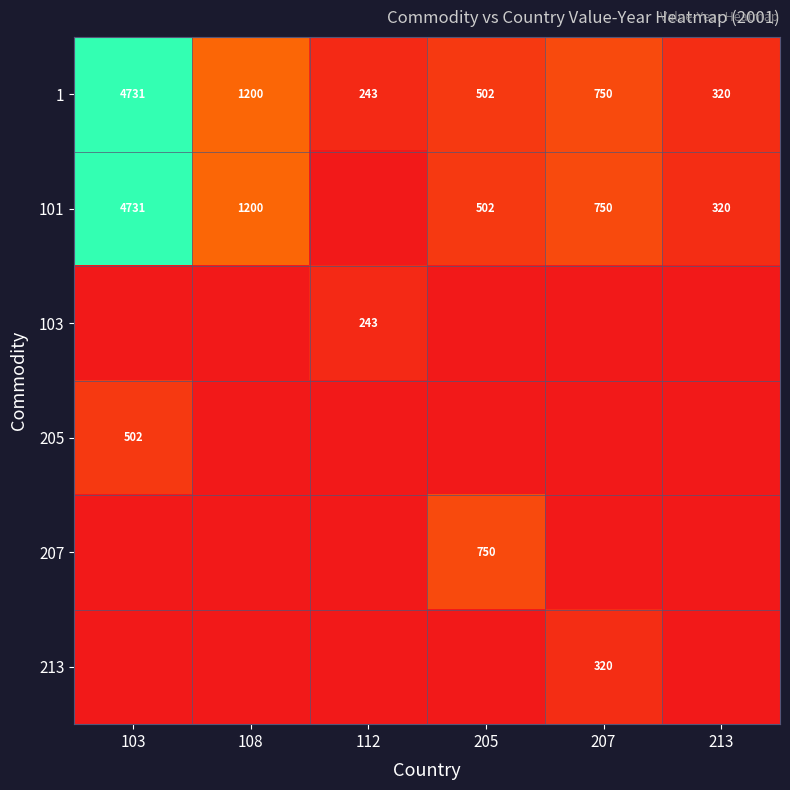

What is the sum of all 1 values?

7746